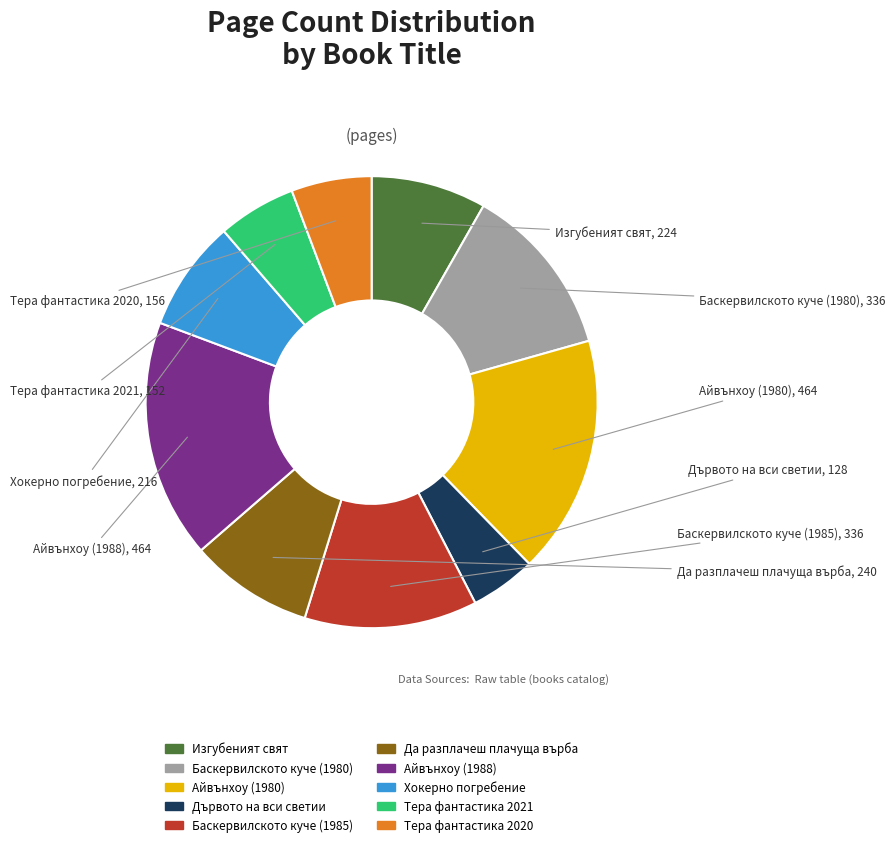

Is the sum of Баскервилското куче (1985) and Изгубеният свят greater than half?

No